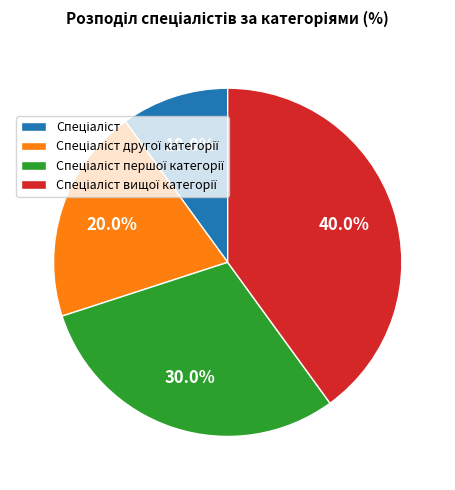

Is there any slice that represents more than half of the pie?

No